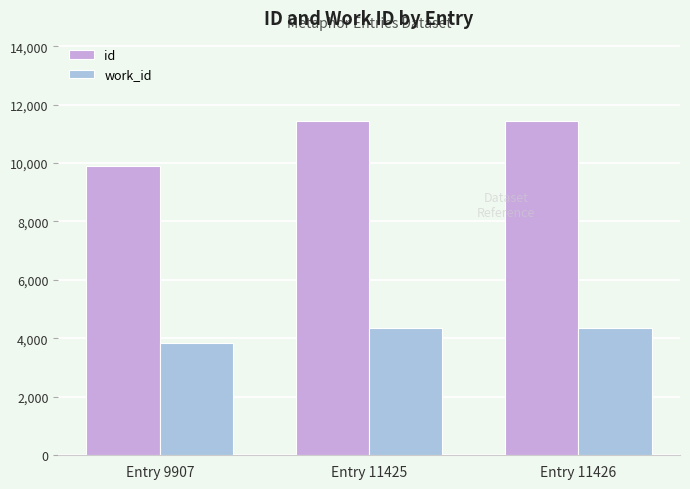

The id series shows 2464 at Entry 11426. True or false?

False